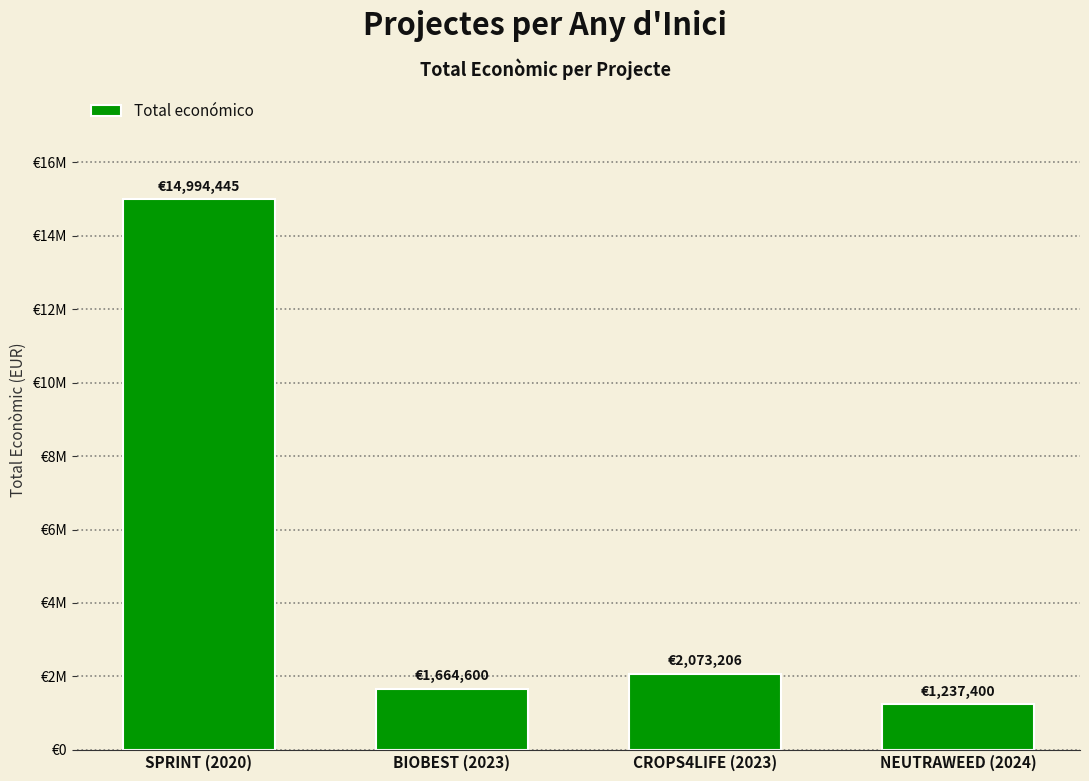

Are the bars horizontal?

No